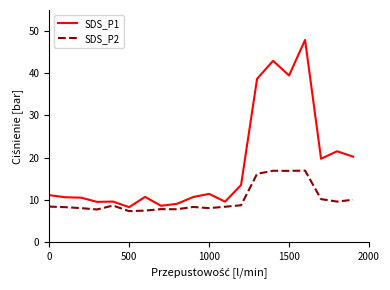

True or false: SDS_P1 and SDS_P2 cross at least once.

False